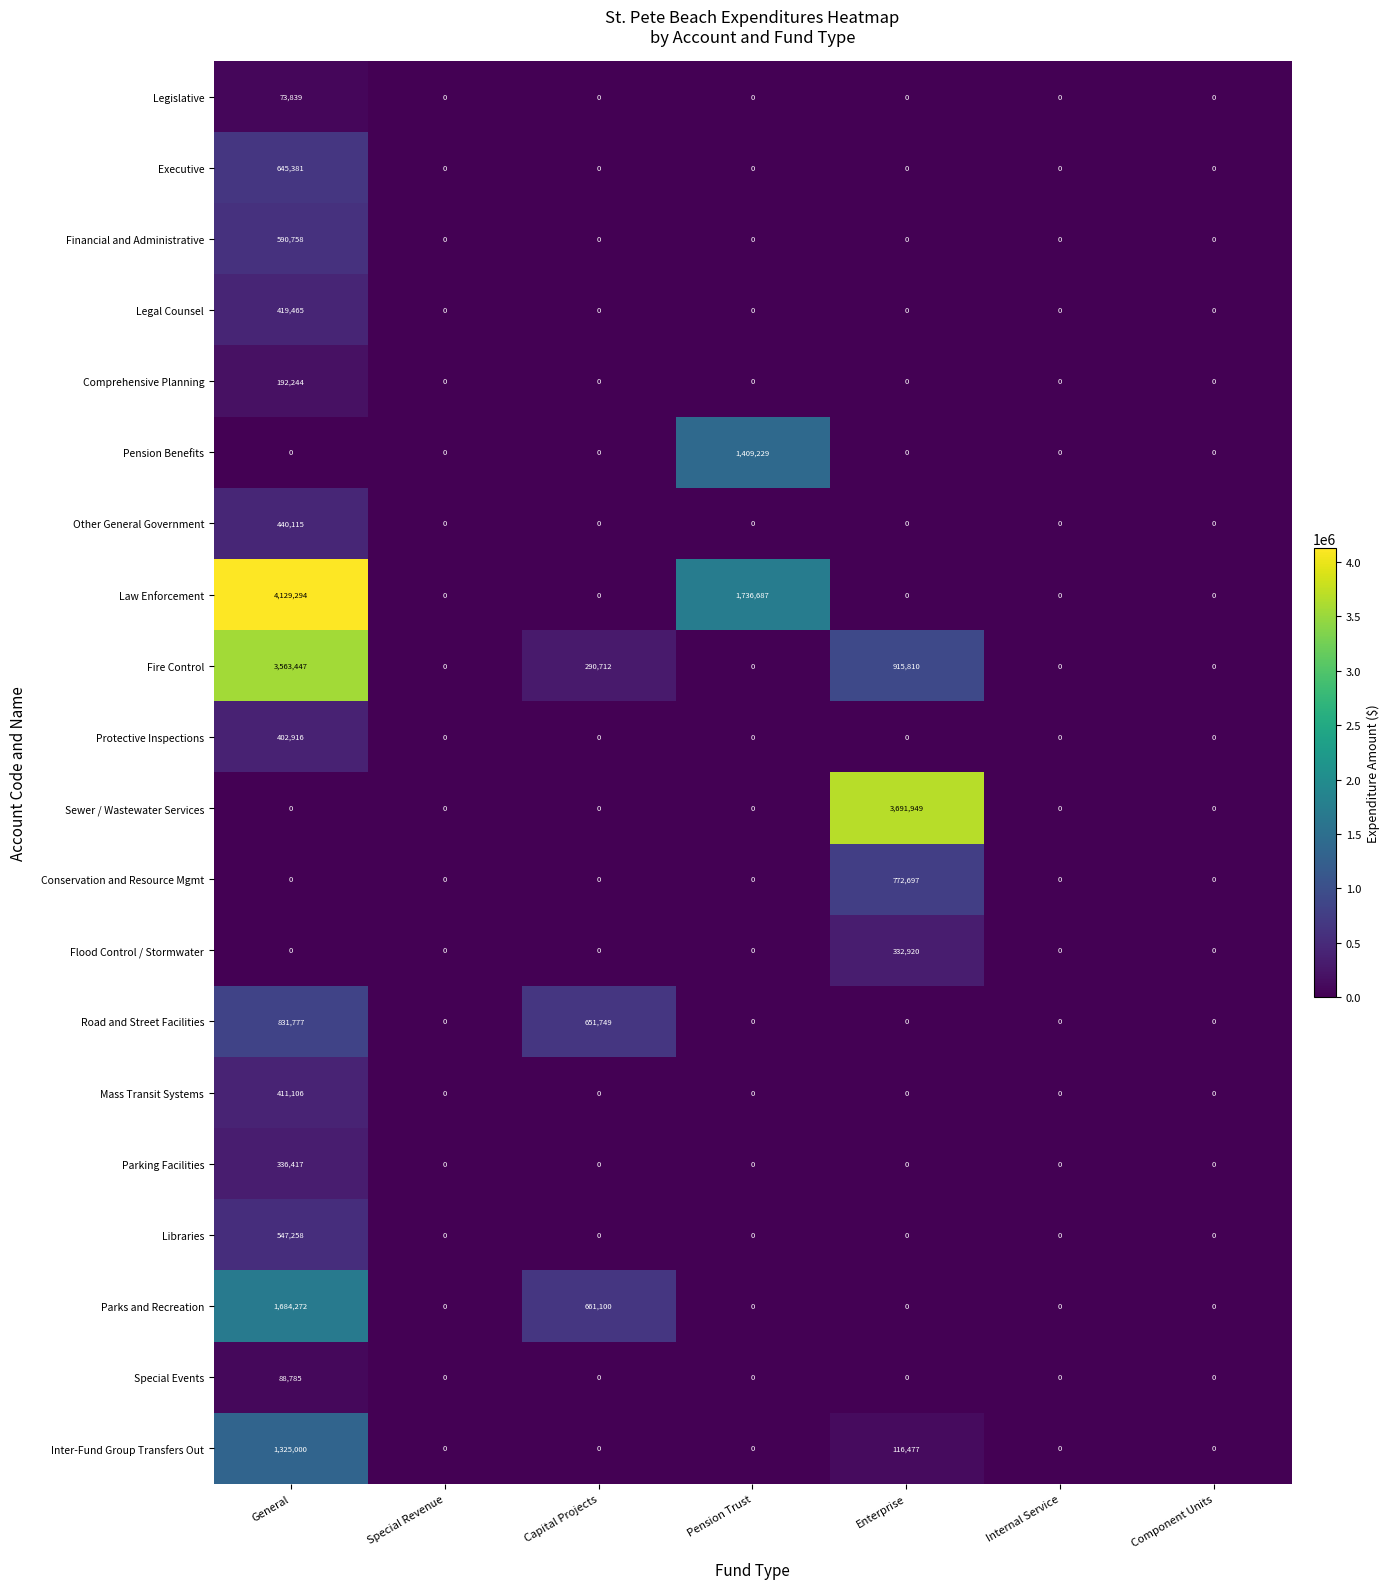

Is it true that Comprehensive Planning equals -60519 at Component Units?

False